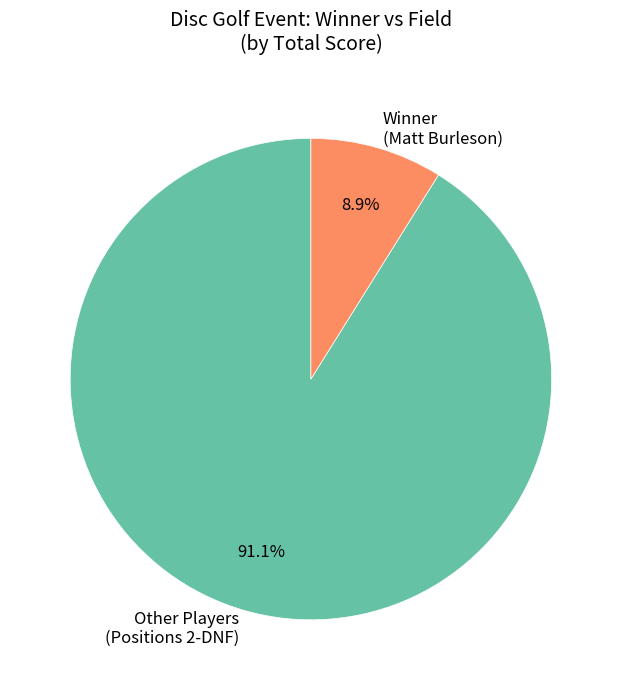

How many segments does this pie chart have?

2